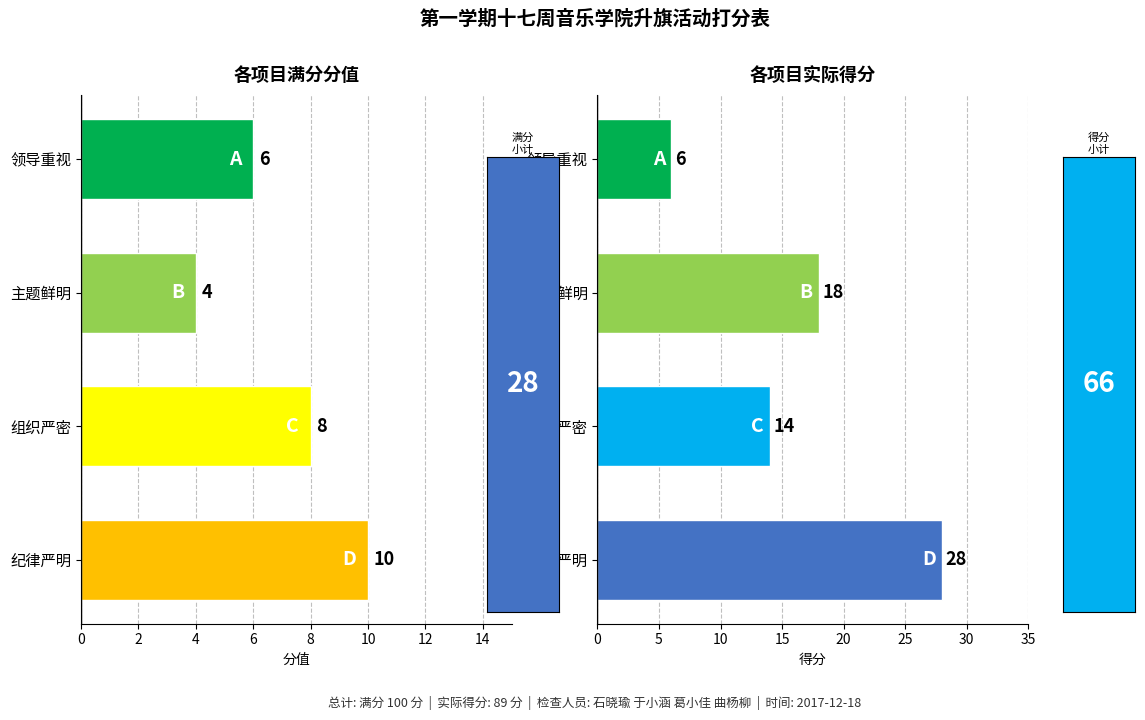

True or false: 得分 has a value of 26 at 主题鲜明.

False